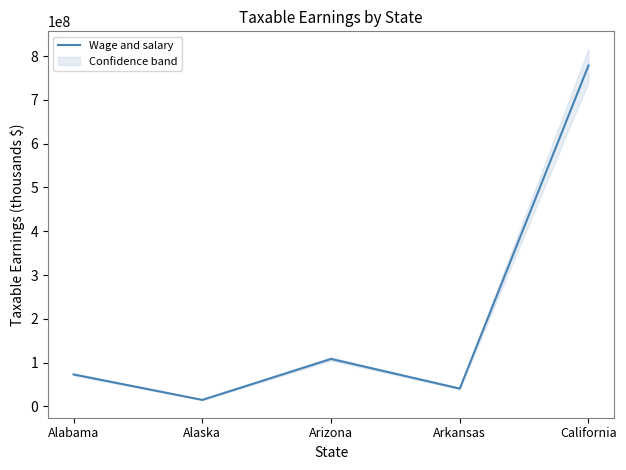

Rank the categories by value from lowest to highest.

Alaska, Arkansas, Alabama, Arizona, California